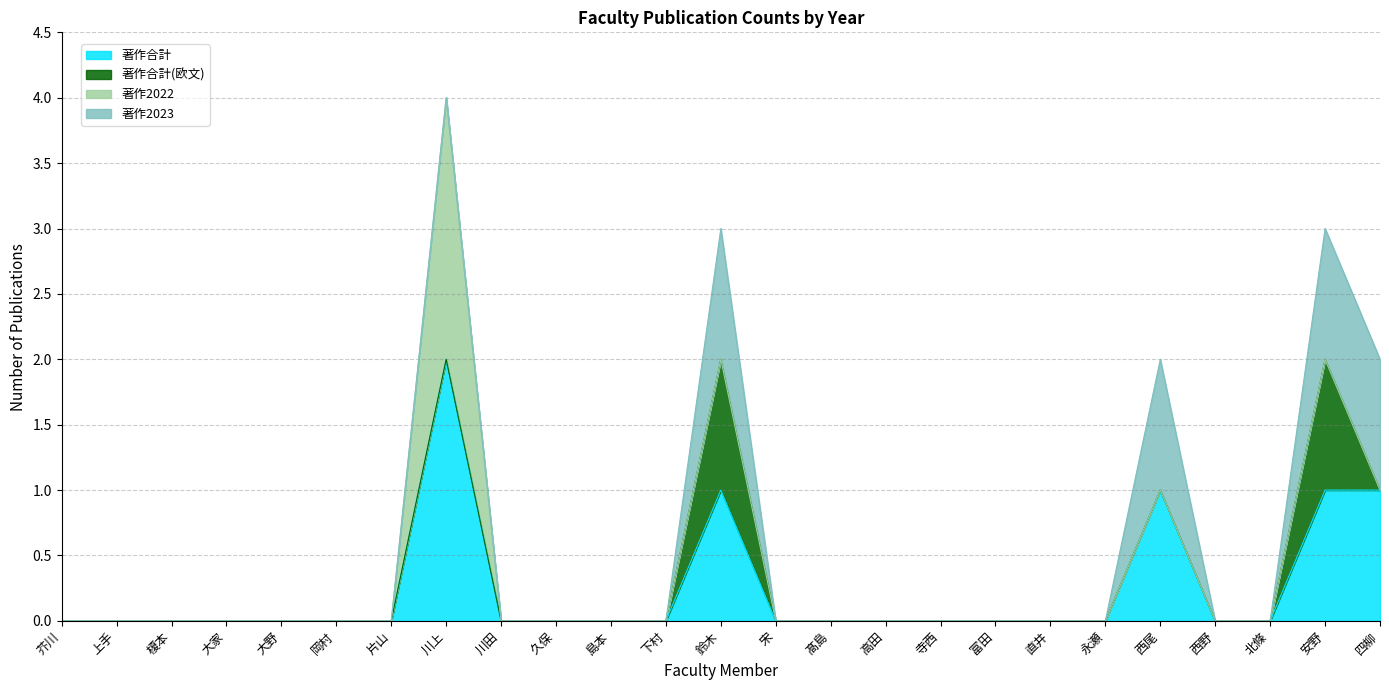

Reading left to right, extract all data points from this chart.

著作合計: 芥川=0	上手=0	榎本=0	大家=0	大野=0	岡村=0	片山=0	川上=2	川田=0	久保=0	島本=0	下村=0	鈴木=1	宋=0	髙島=0	高田=0	寺西=0	富田=0	直井=0	永瀬=0	西尾=1	西野=0	北條=0	安野=1	四柳=1
著作合計(欧文): 芥川=0	上手=0	榎本=0	大家=0	大野=0	岡村=0	片山=0	川上=0	川田=0	久保=0	島本=0	下村=0	鈴木=1	宋=0	髙島=0	高田=0	寺西=0	富田=0	直井=0	永瀬=0	西尾=0	西野=0	北條=0	安野=1	四柳=0
著作2022: 芥川=0	上手=0	榎本=0	大家=0	大野=0	岡村=0	片山=0	川上=2	川田=0	久保=0	島本=0	下村=0	鈴木=0	宋=0	髙島=0	高田=0	寺西=0	富田=0	直井=0	永瀬=0	西尾=0	西野=0	北條=0	安野=0	四柳=0
著作2023: 芥川=0	上手=0	榎本=0	大家=0	大野=0	岡村=0	片山=0	川上=0	川田=0	久保=0	島本=0	下村=0	鈴木=1	宋=0	髙島=0	高田=0	寺西=0	富田=0	直井=0	永瀬=0	西尾=1	西野=0	北條=0	安野=1	四柳=1